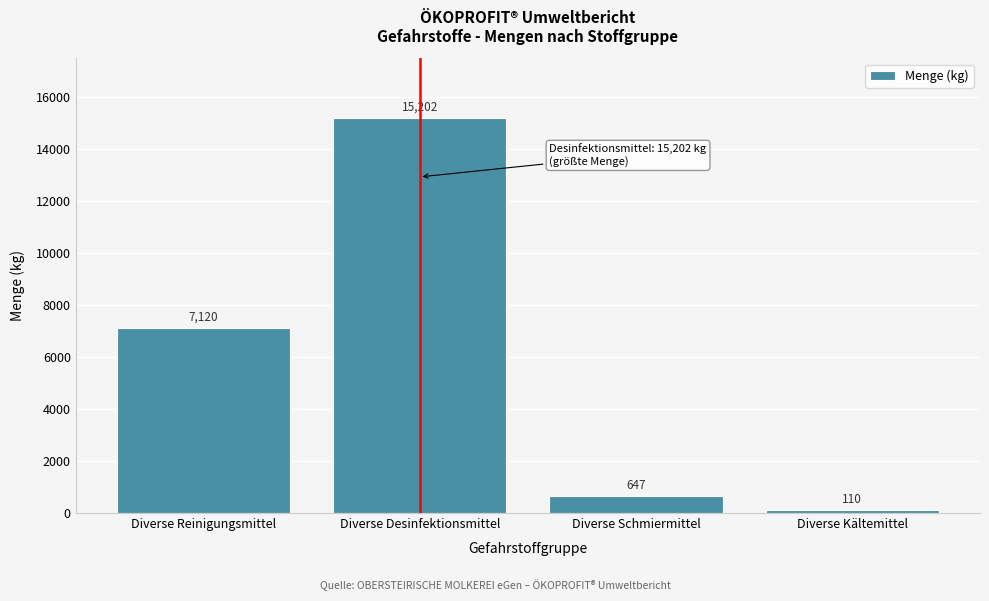

Reading right to left, extract all data points from this chart.

110	647	15202	7120